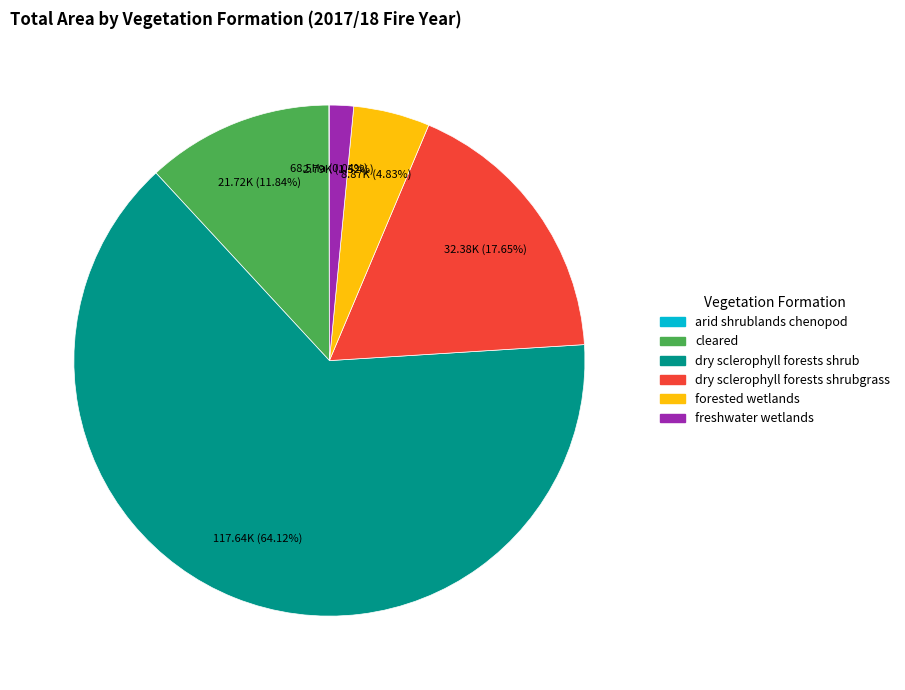

Is there any slice that represents more than half of the pie?

Yes